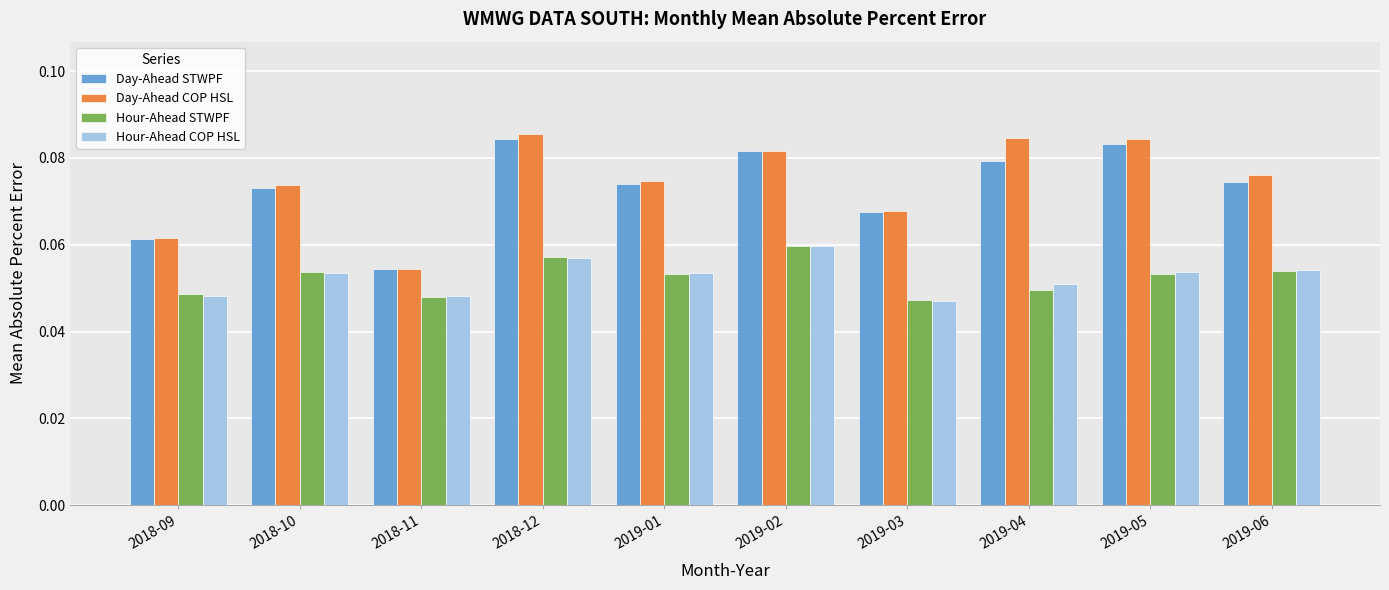

What is the sum of all Hour-Ahead STWPF values?

0.5